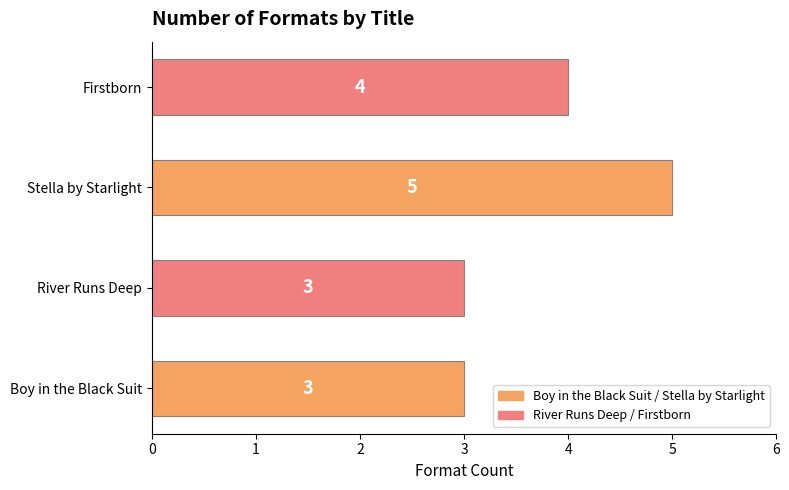

How many bars are there in total?

4